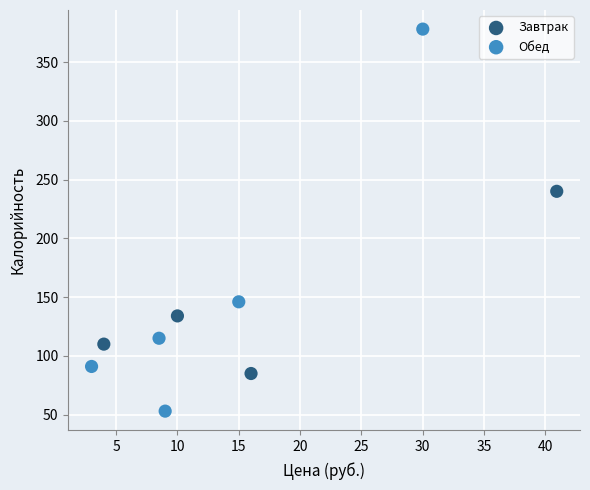

Which series reaches the minimum Y coordinate?

Обед